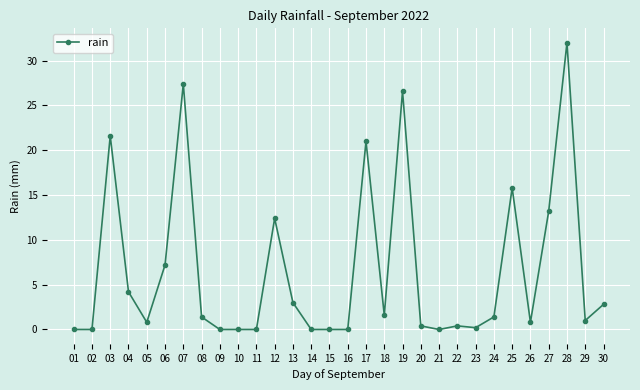

True or false: the data has more than 2 interior local peaks.

True